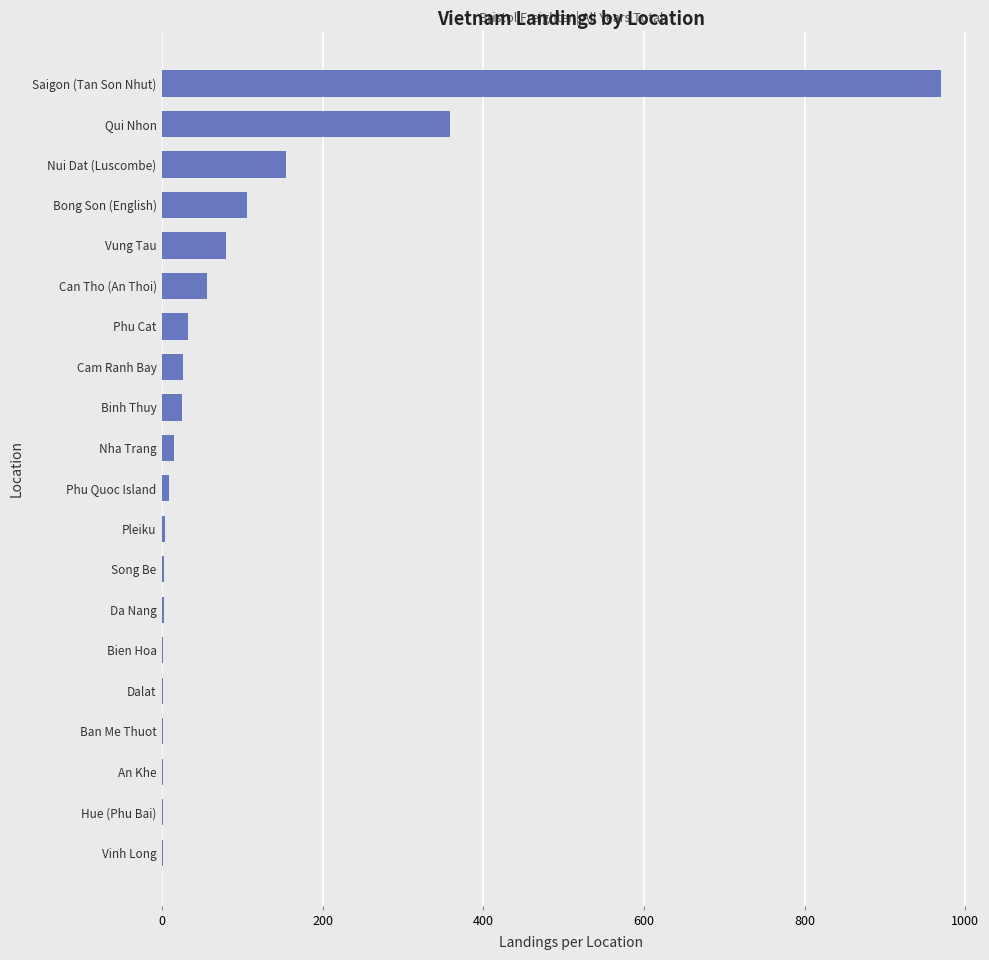

What is the greatest value displayed?

970